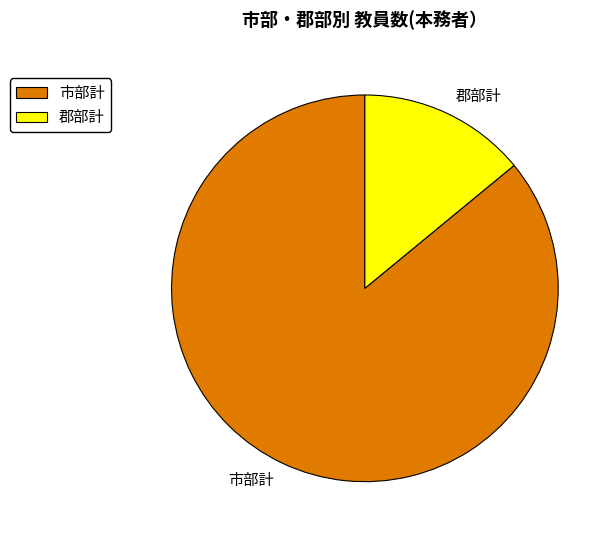

Rank the categories by value from lowest to highest.

郡部計, 市部計